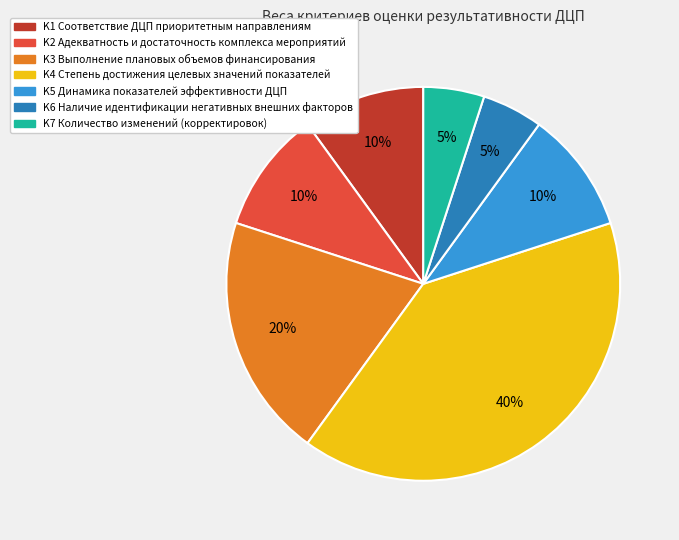

To the nearest percent, what portion does K4 represent?

40%